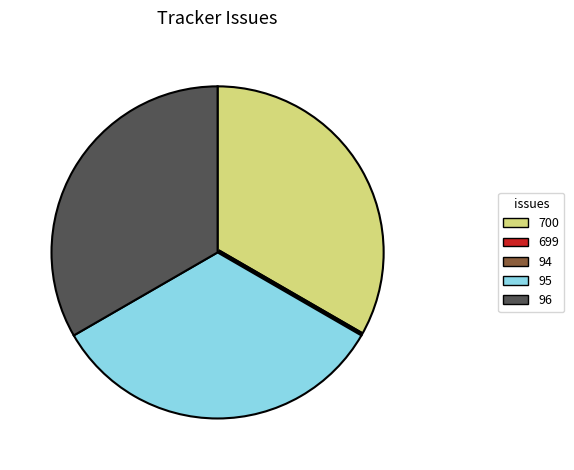

The 96 slice represents 33% of the pie. True or false?

True